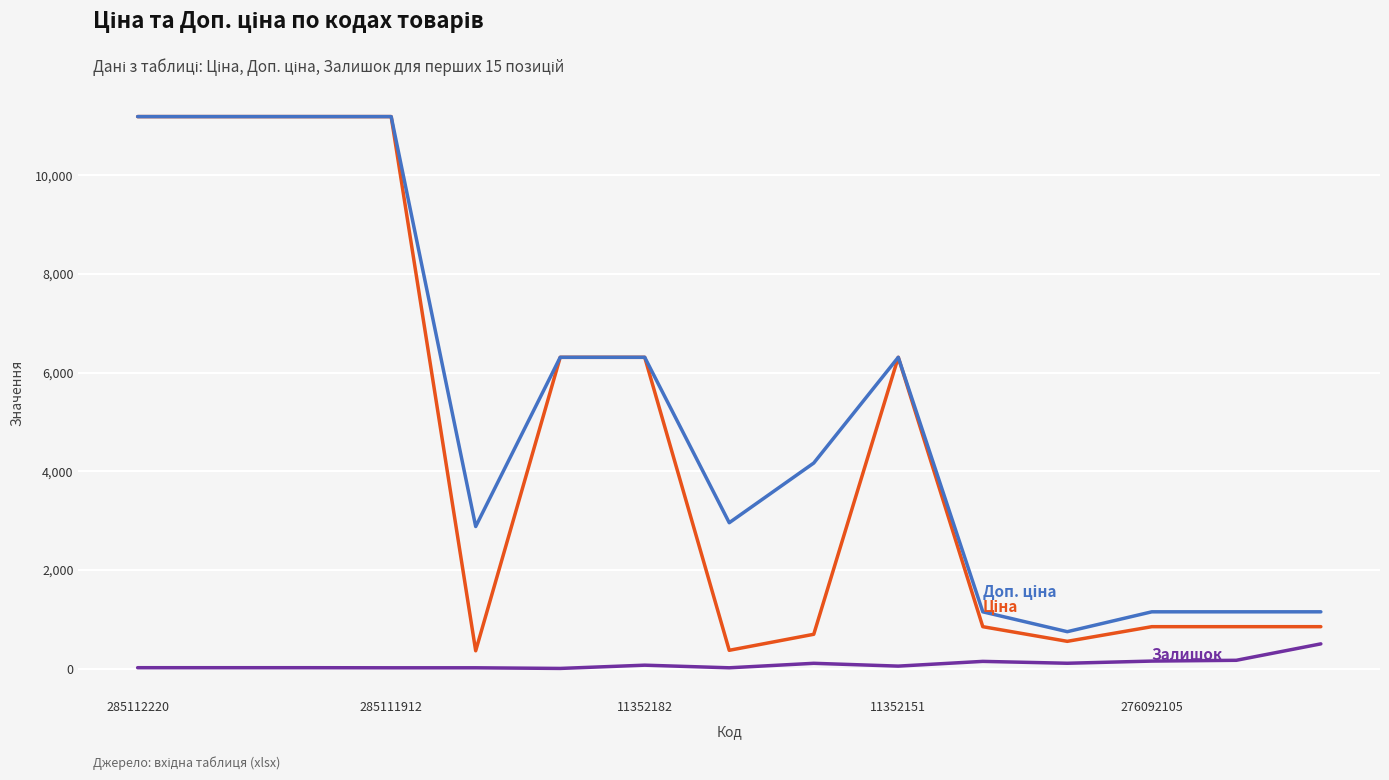

What is the minimum value shown in the chart?

2.0